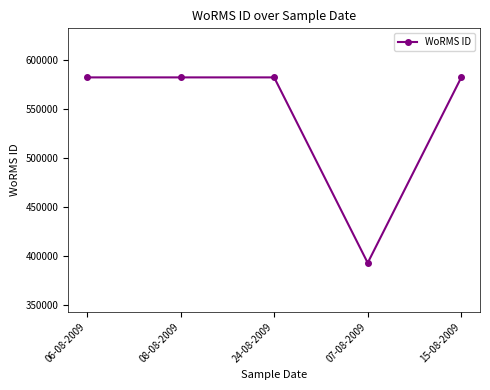

Reading left to right, extract all data points from this chart.

06-08-2009=582135	08-08-2009=582135	24-08-2009=582135	07-08-2009=393087	15-08-2009=582135